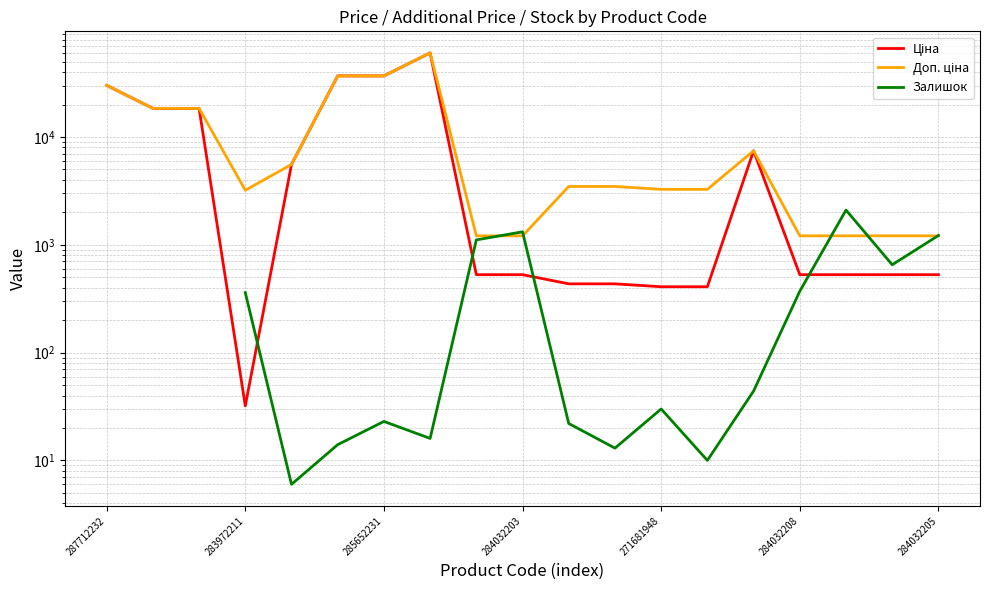

True or false: Доп. ціна has more than 1 interior local peaks.

True